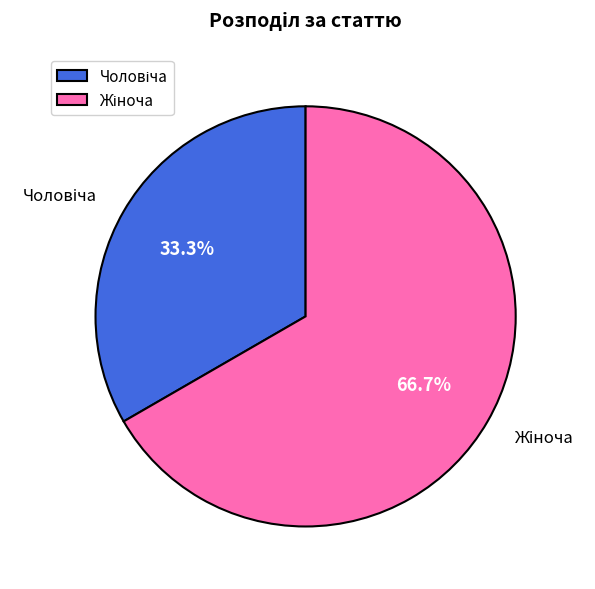

The Чоловіча slice represents 27% of the pie. True or false?

False